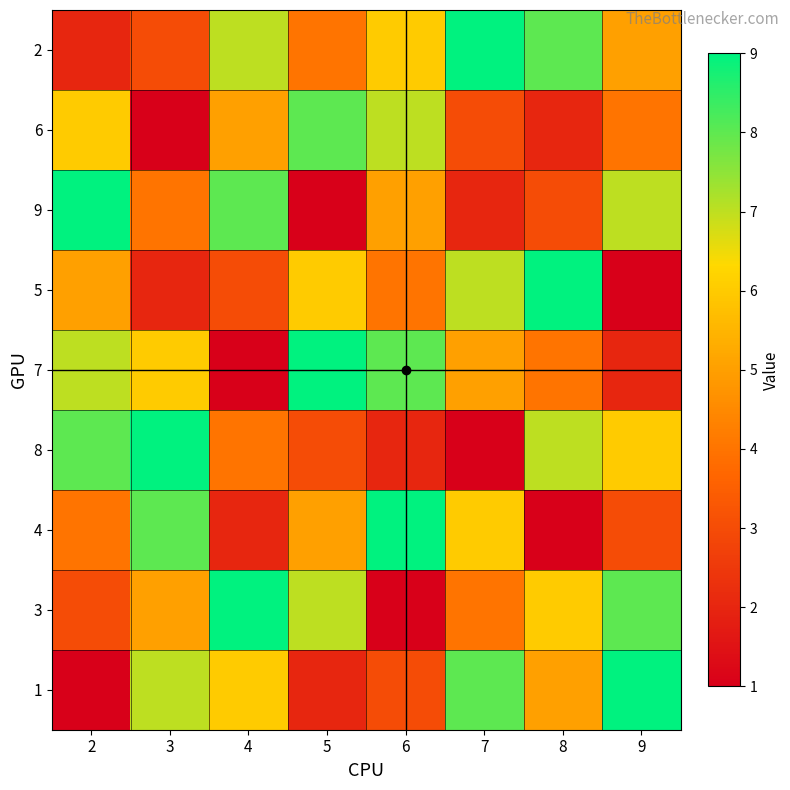

At 9, list the series in order from smallest to largest.

5, 7, 4, 6, 2, 8, 9, 3, 1